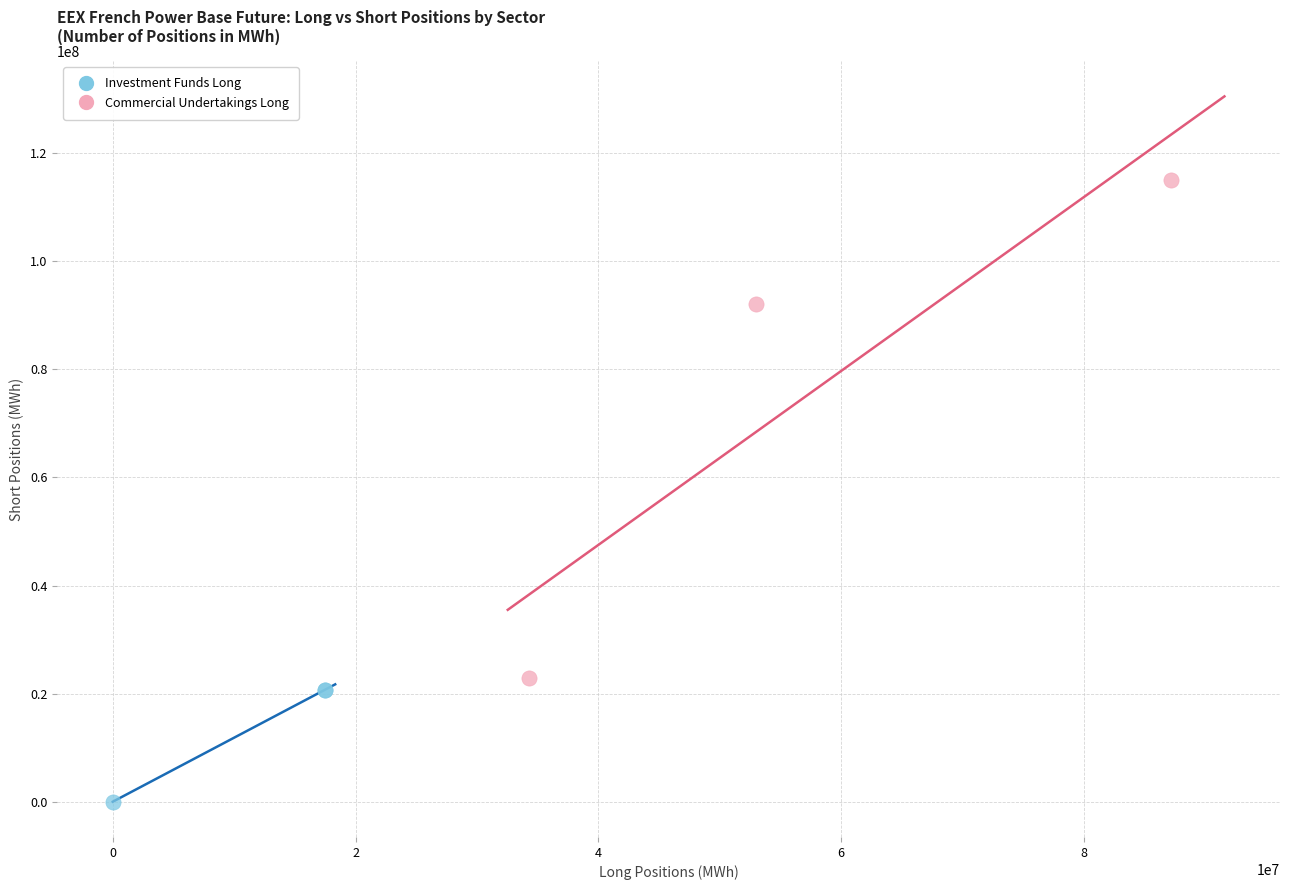

Which series has the widest spread of Y values?

Commercial Undertakings Long